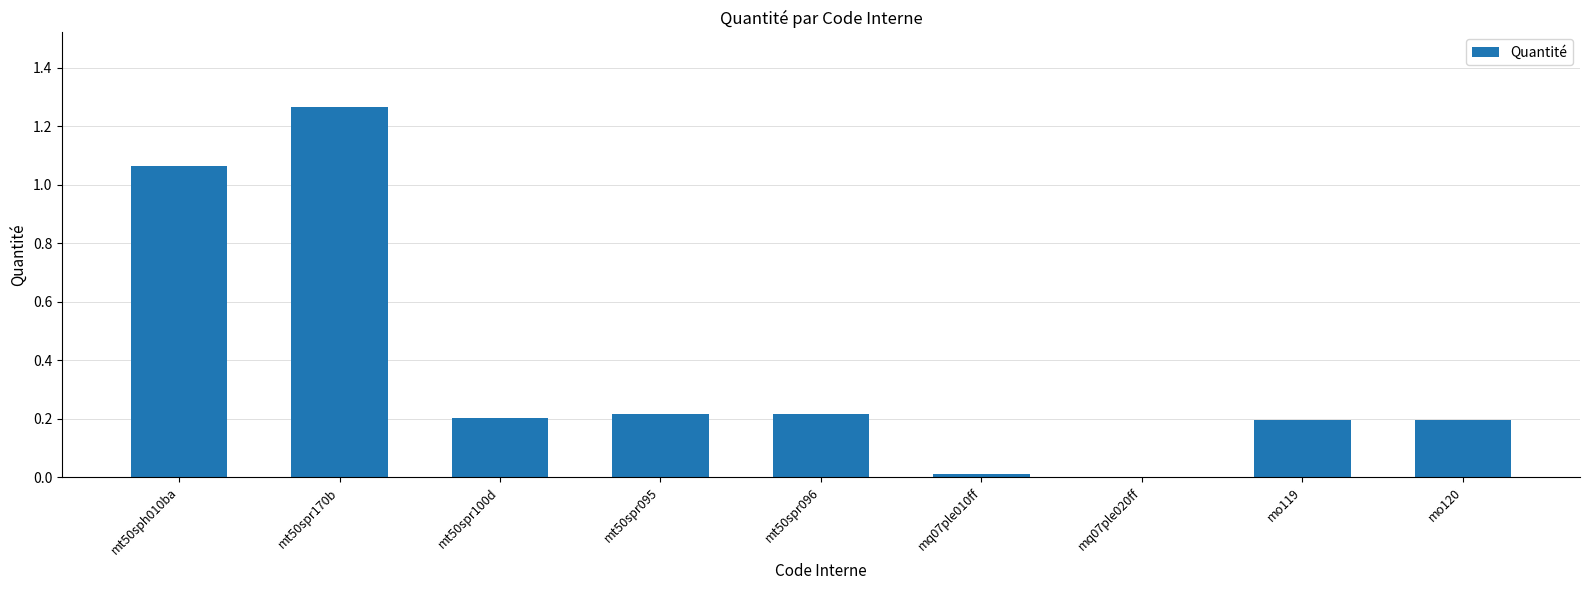

The chart shows a value of 0.0 at mq07ple020ff. True or false?

True